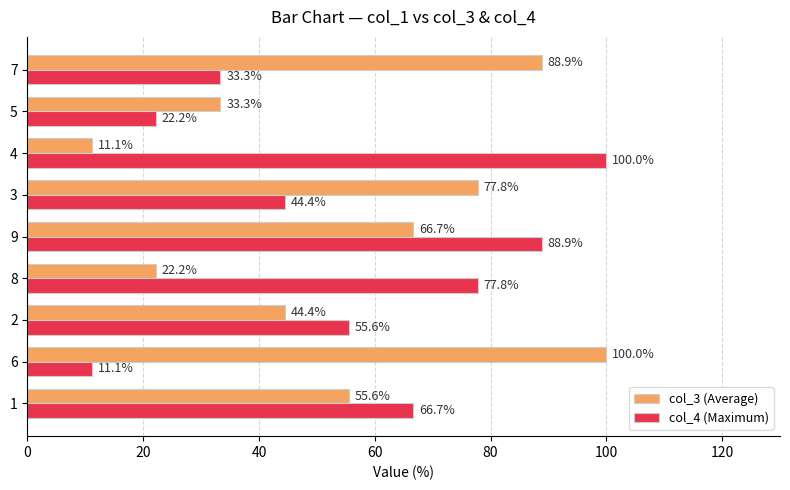

What is the difference between the highest and lowest values at 8?

55.6